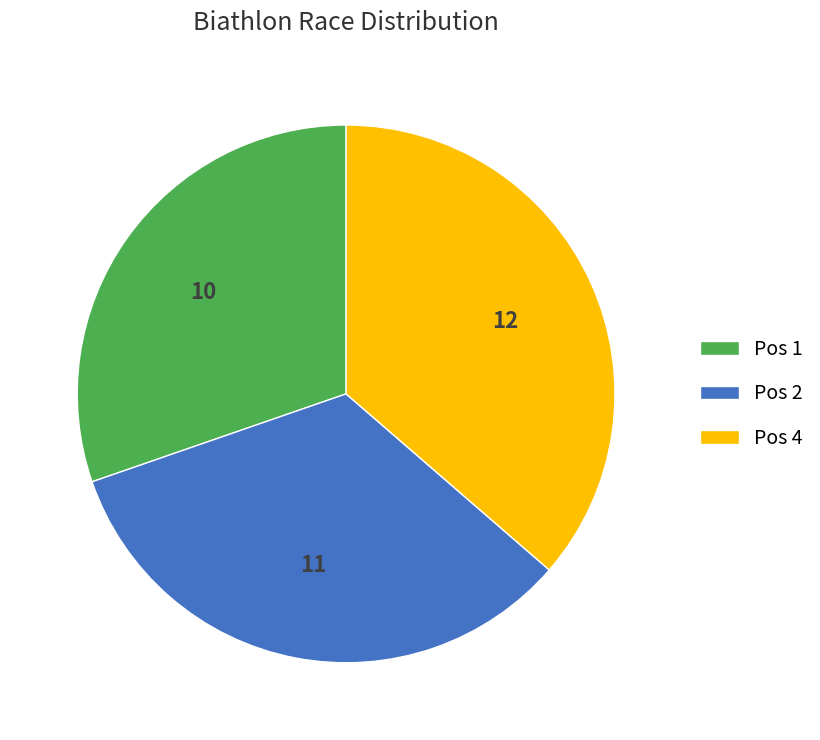

Is the sum of Pos 1 and Pos 2 greater than half?

Yes